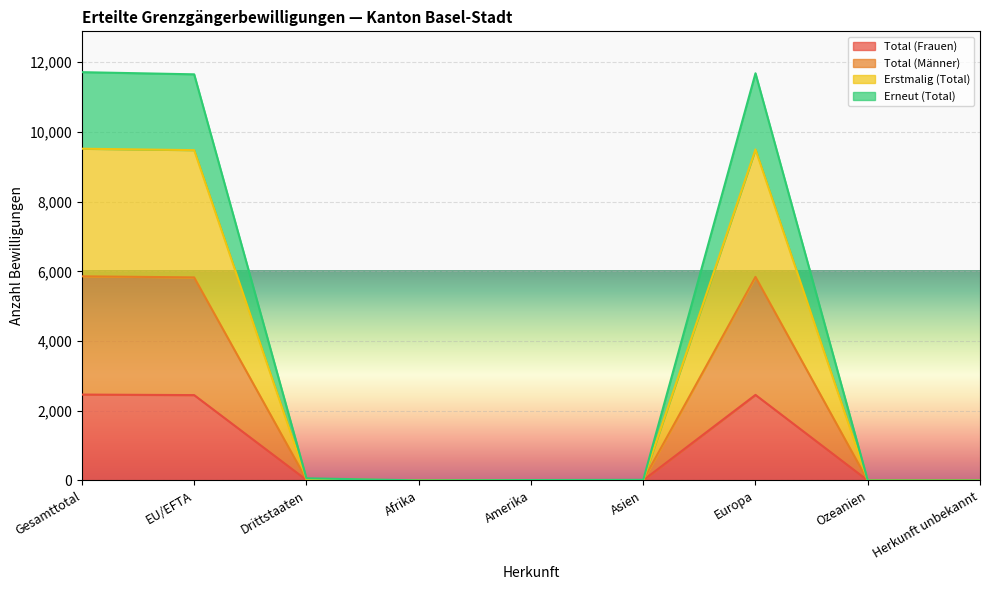

At which label does Total (Frauen) reach its minimum?

Afrika